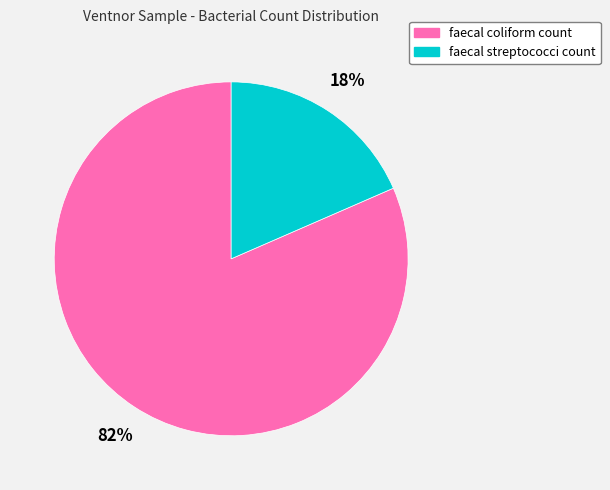

Rank the categories by value from highest to lowest.

faecal coliform count, faecal streptococci count